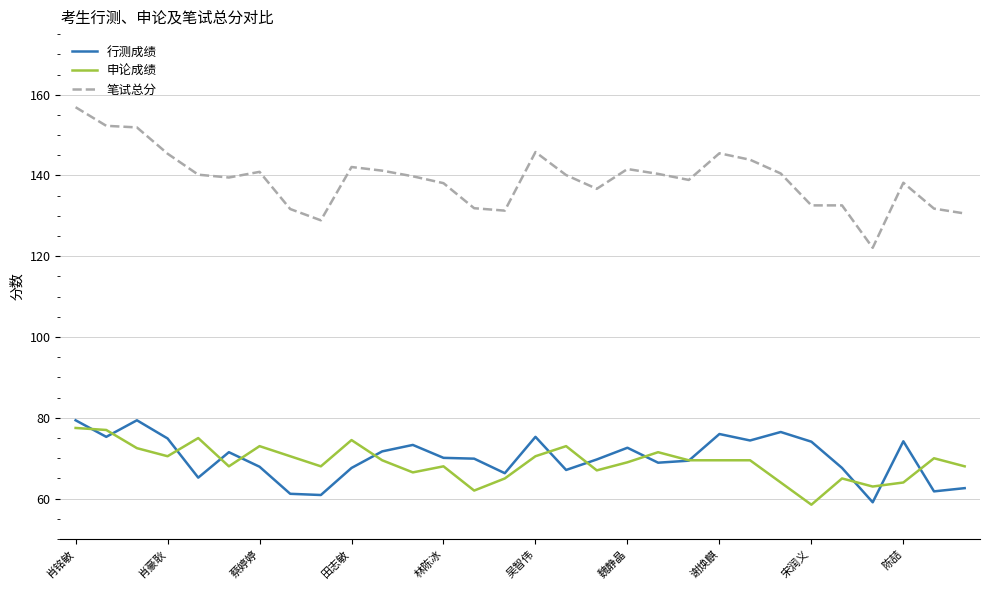

What is the greatest value displayed?

156.9